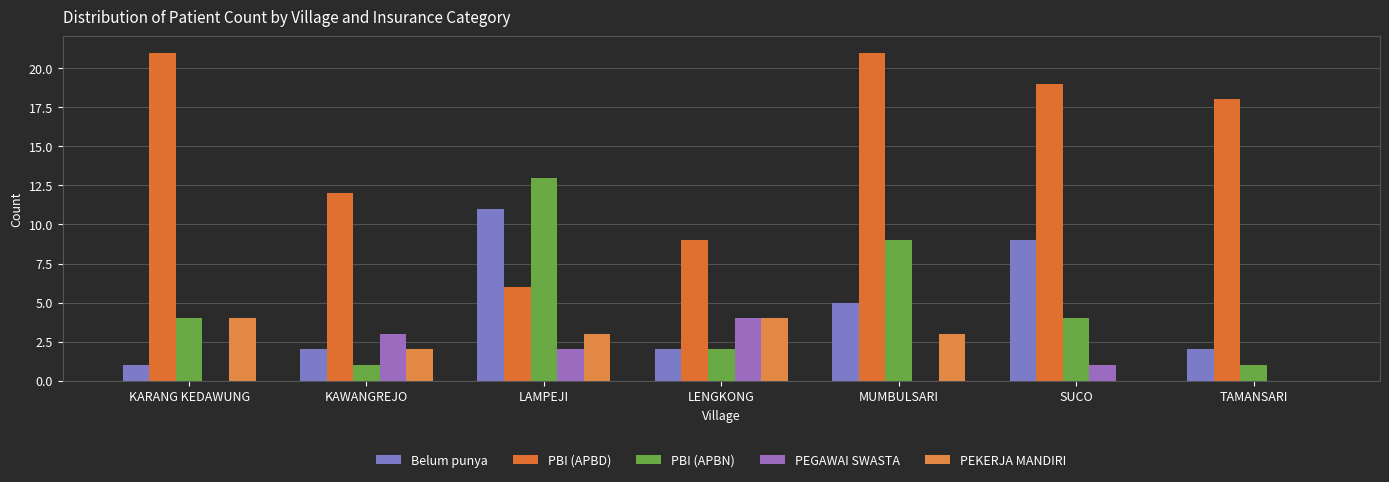

What is the value of the PBI (APBD) bar at the 2nd from the left?

12